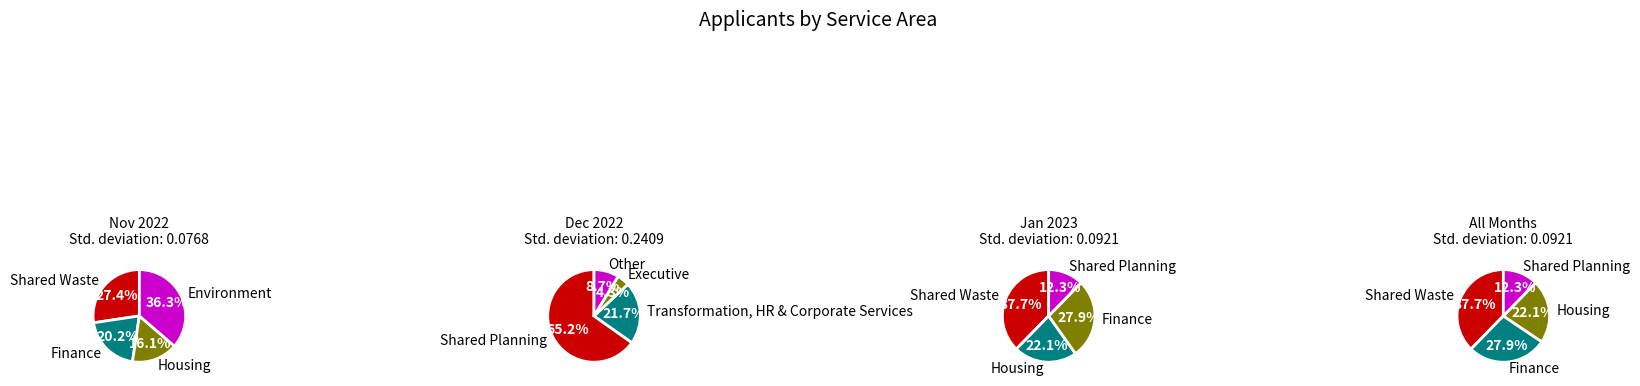

Does Transformation, HR & Corporate Services represent more than half of the total?

No